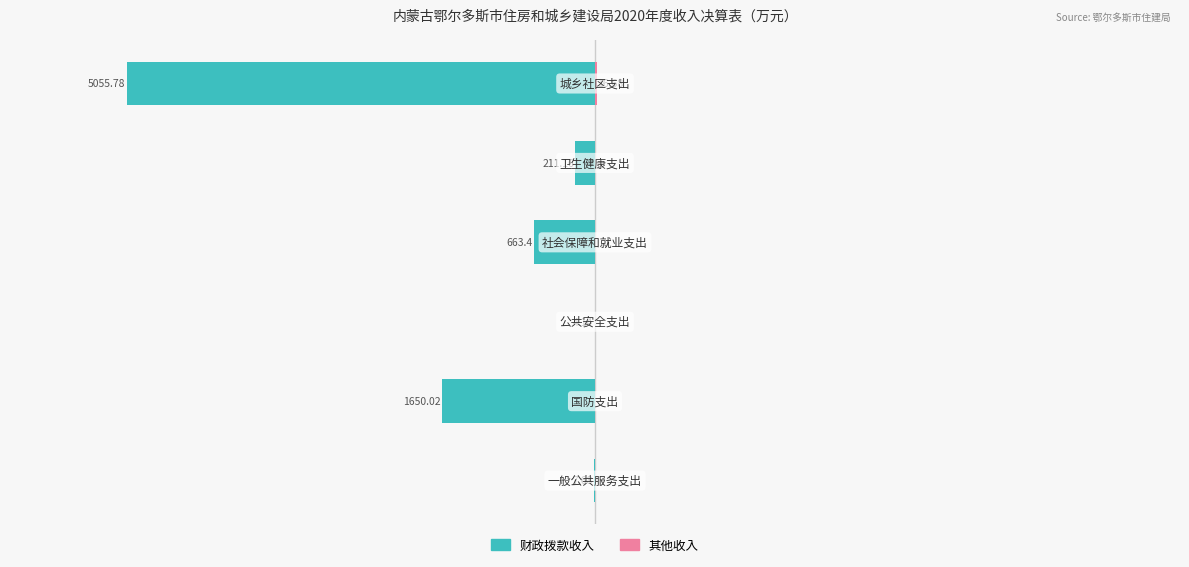

How many values in the 其他收入 series exceed 0?

1